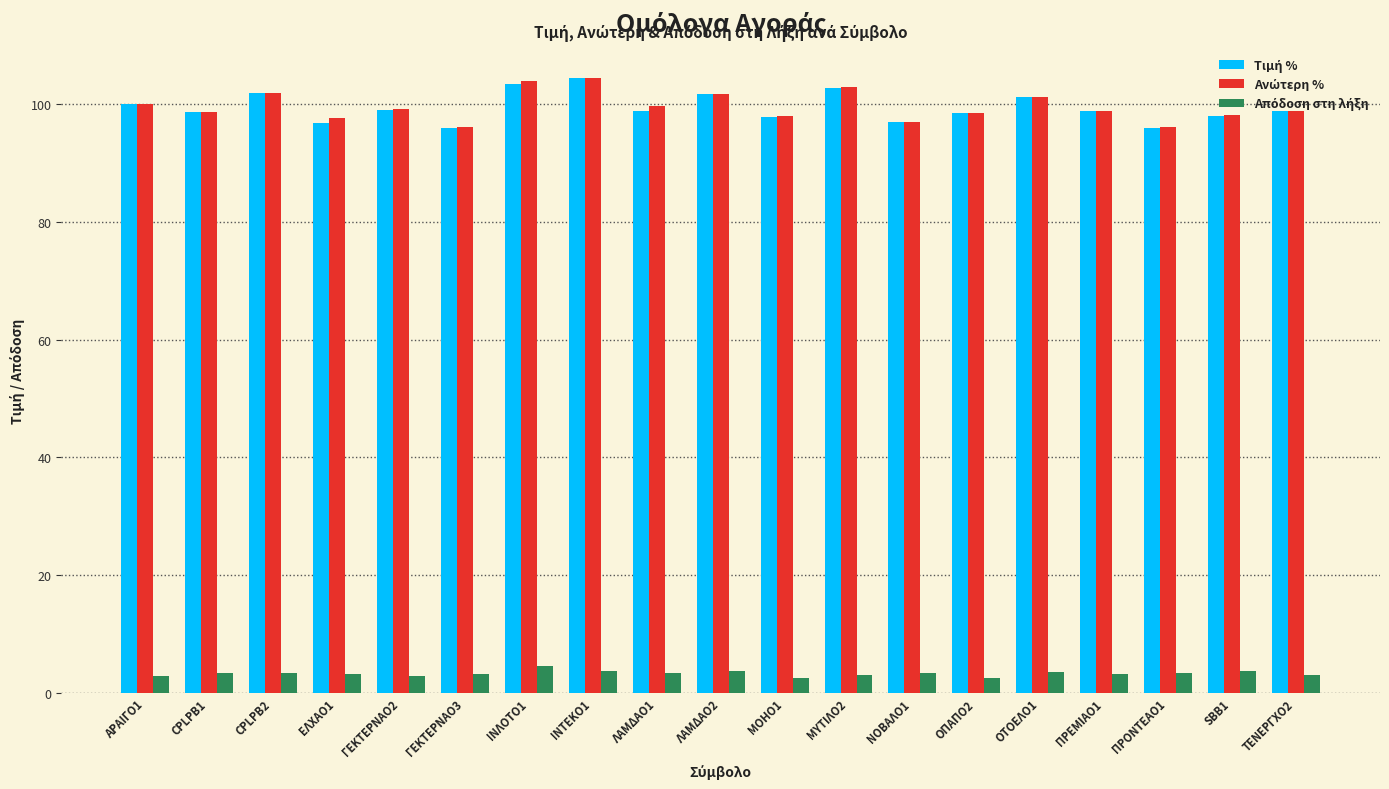

What is the total value across all series at ΓΕΚΤΕΡΝΑΟ3?

195.5